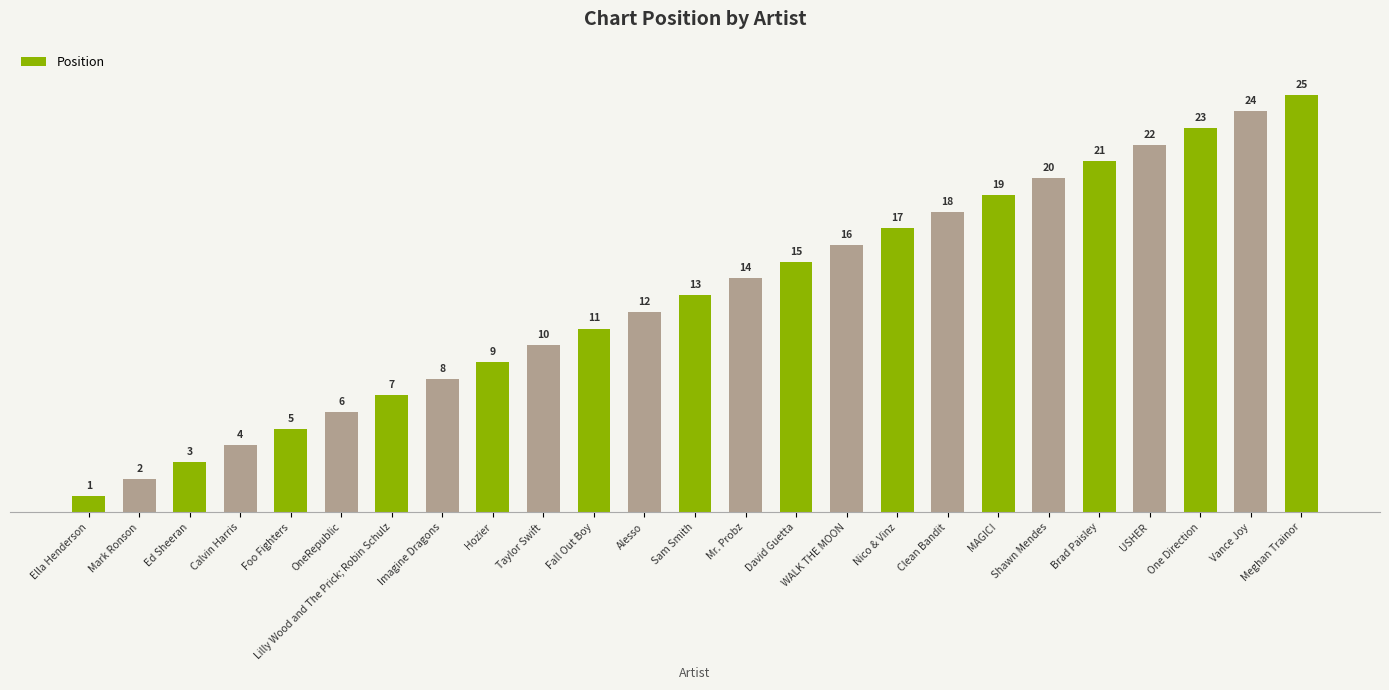

The chart shows a value of 12 at Alesso. True or false?

True